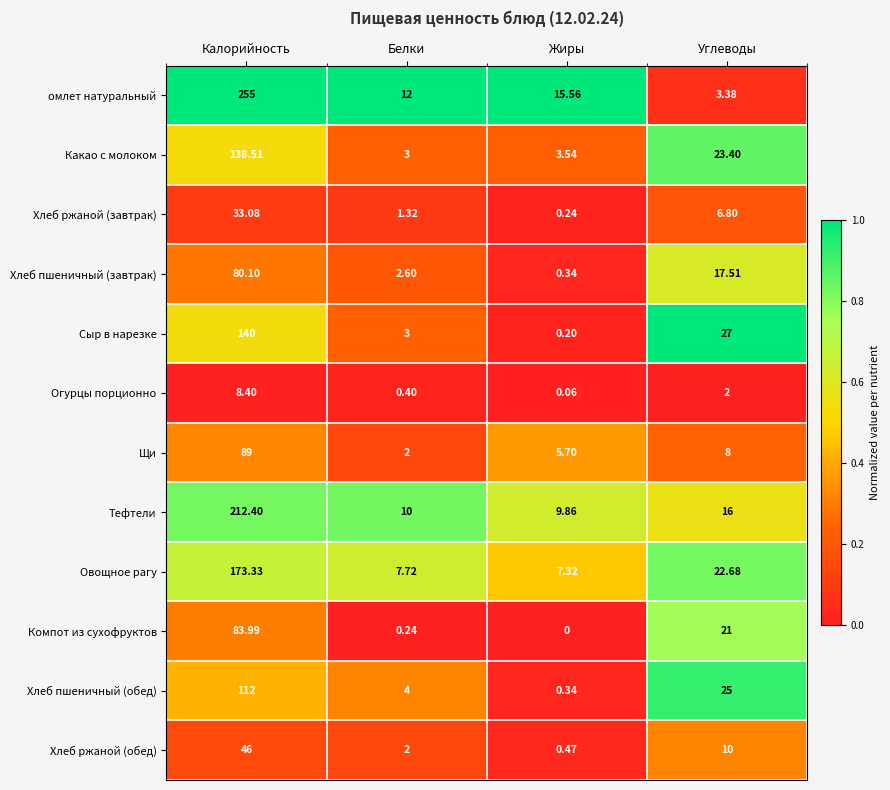

List the series in order of their peak value, highest first.

омлет натуральный, Тефтели, Овощное рагу, Сыр в нарезке, Какао с молоком, Хлеб пшеничный (обед), Щи, Компот из сухофруктов, Хлеб пшеничный (завтрак), Хлеб ржаной (обед), Хлеб ржаной (завтрак), Огурцы порционно